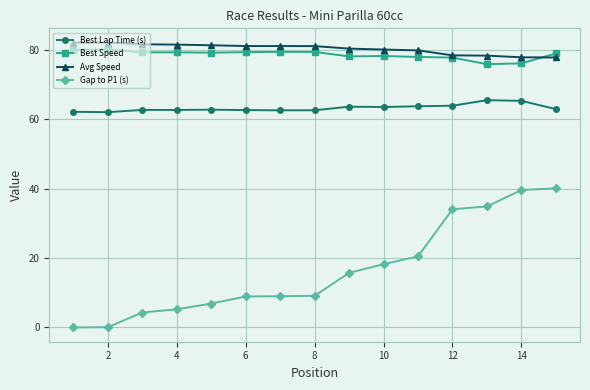

Which series has the widest spread of values?

Gap to P1 (s)